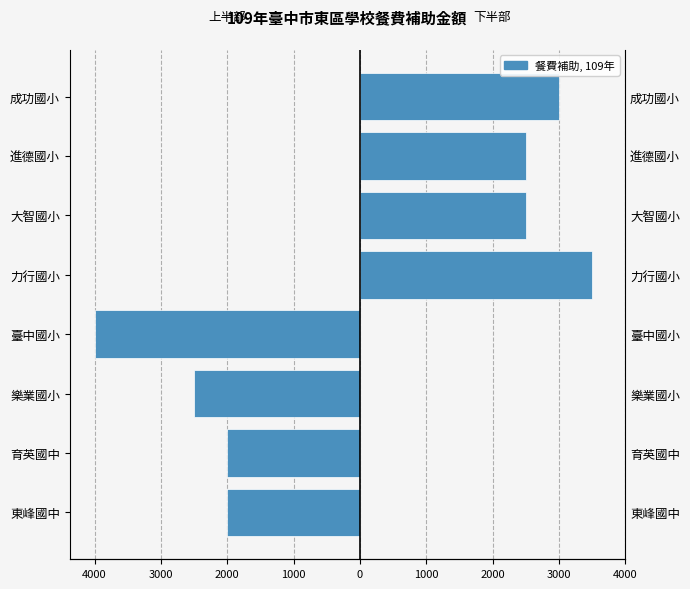

How many bars are there in total?

8